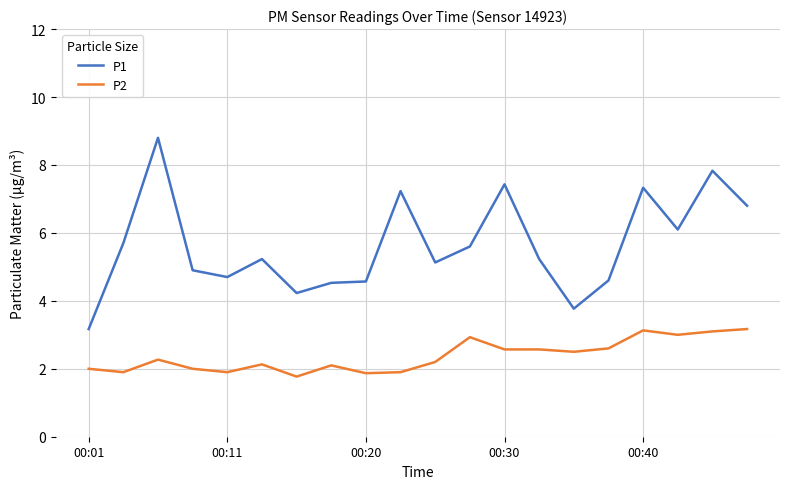

Rank the series by their average value, from highest to lowest.

P1, P2